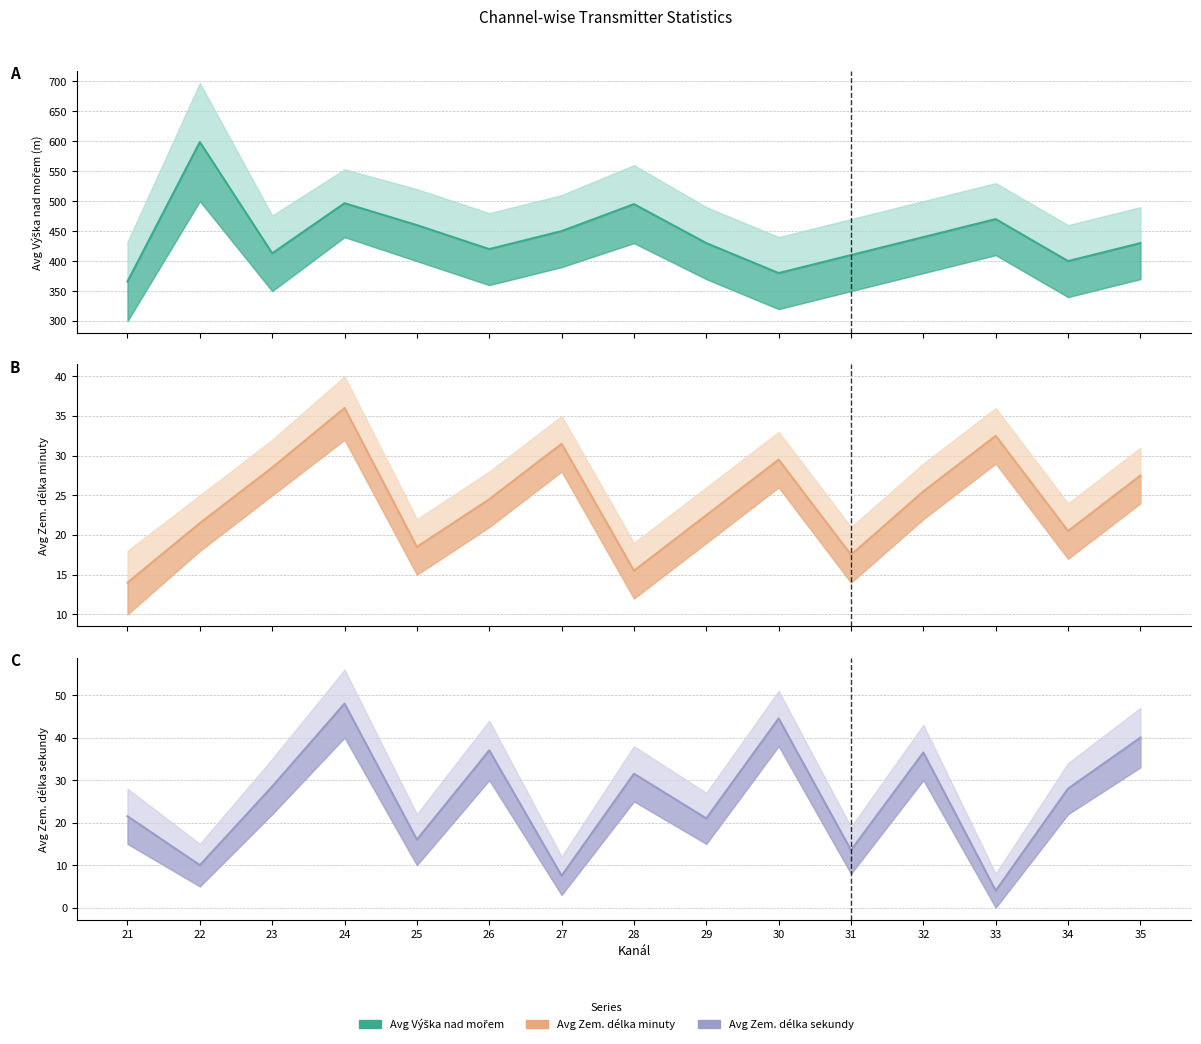

True or false: Avg Zem. delka sekundy (mid) has a value of 20.4 at 31.

False